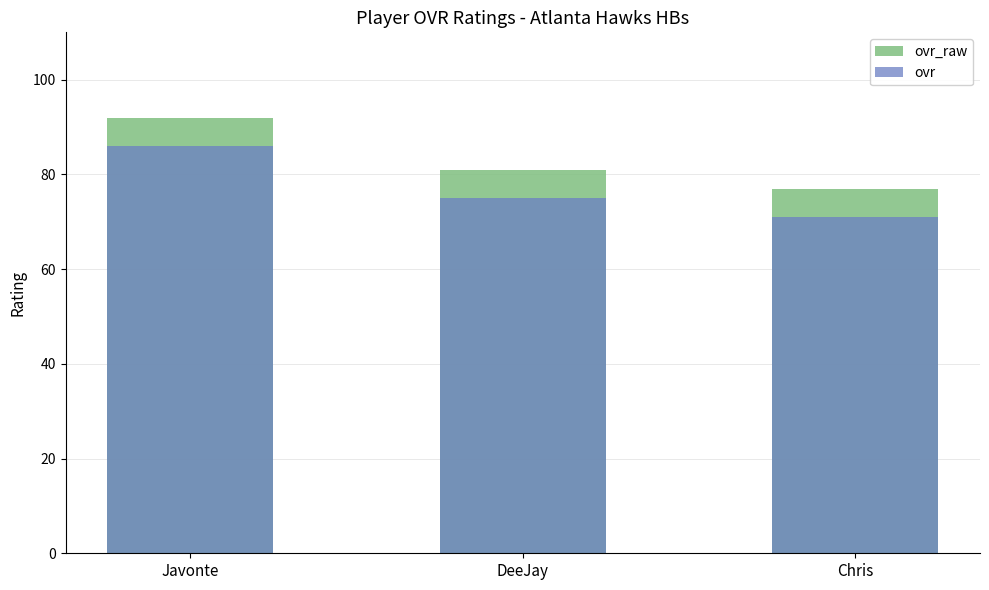

At which category is the sum across all series the highest?

Javonte